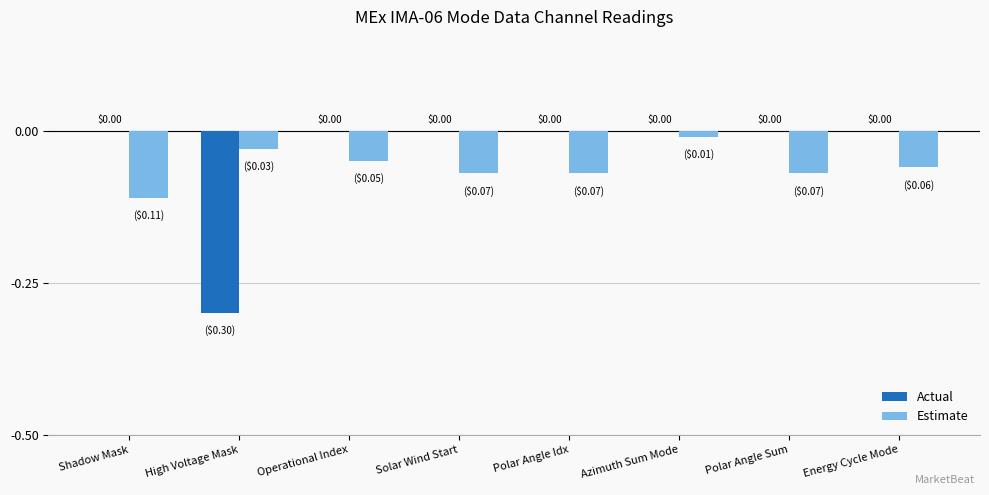

What is the sum of the Actual values at Energy Cycle Mode and High Voltage Mask?

-0.3